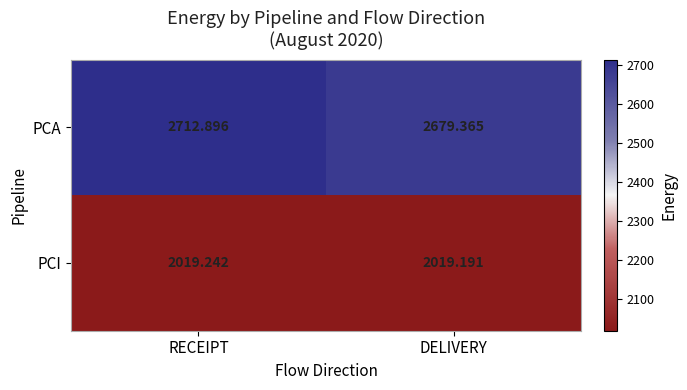

How many categories are shown in the chart?

2